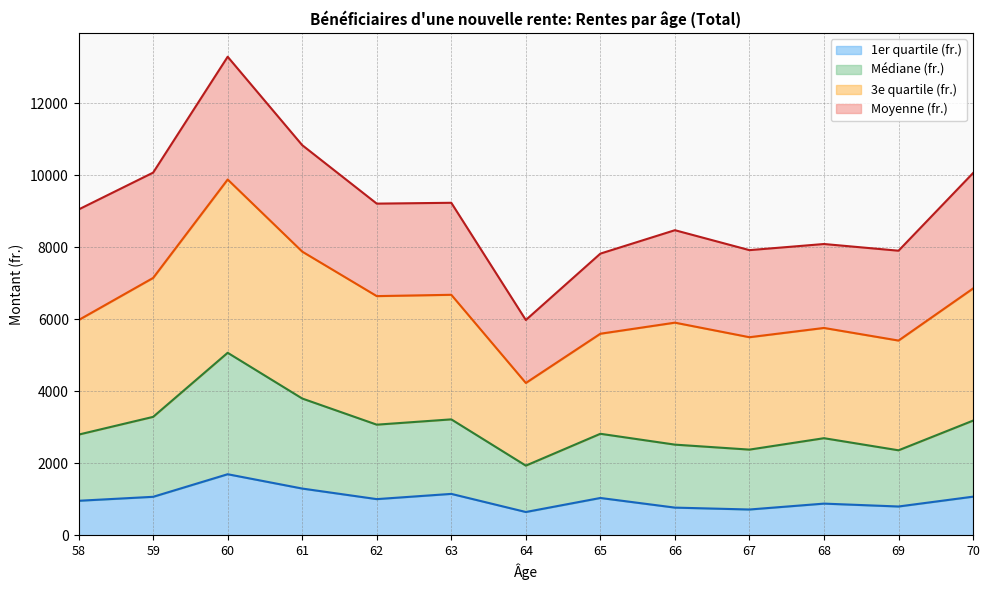

What is the spread (max minus min) of values at 69?

7104.6